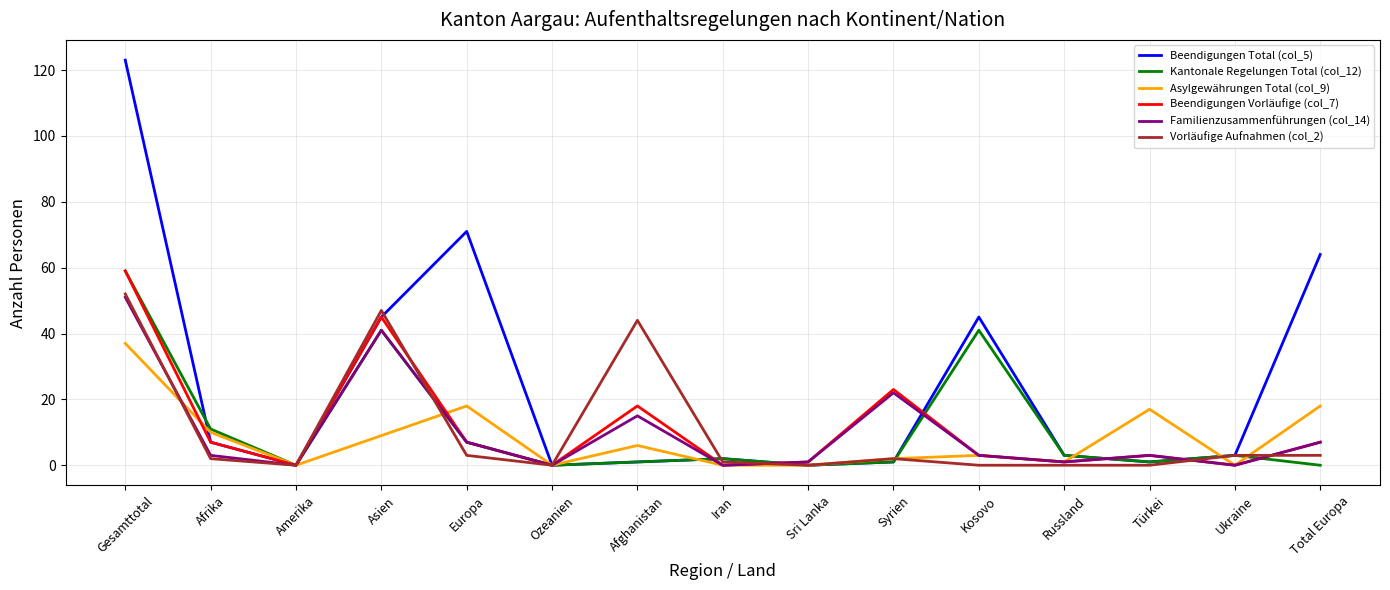

Which series has the widest spread of values?

Beendigungen Total (col_5)